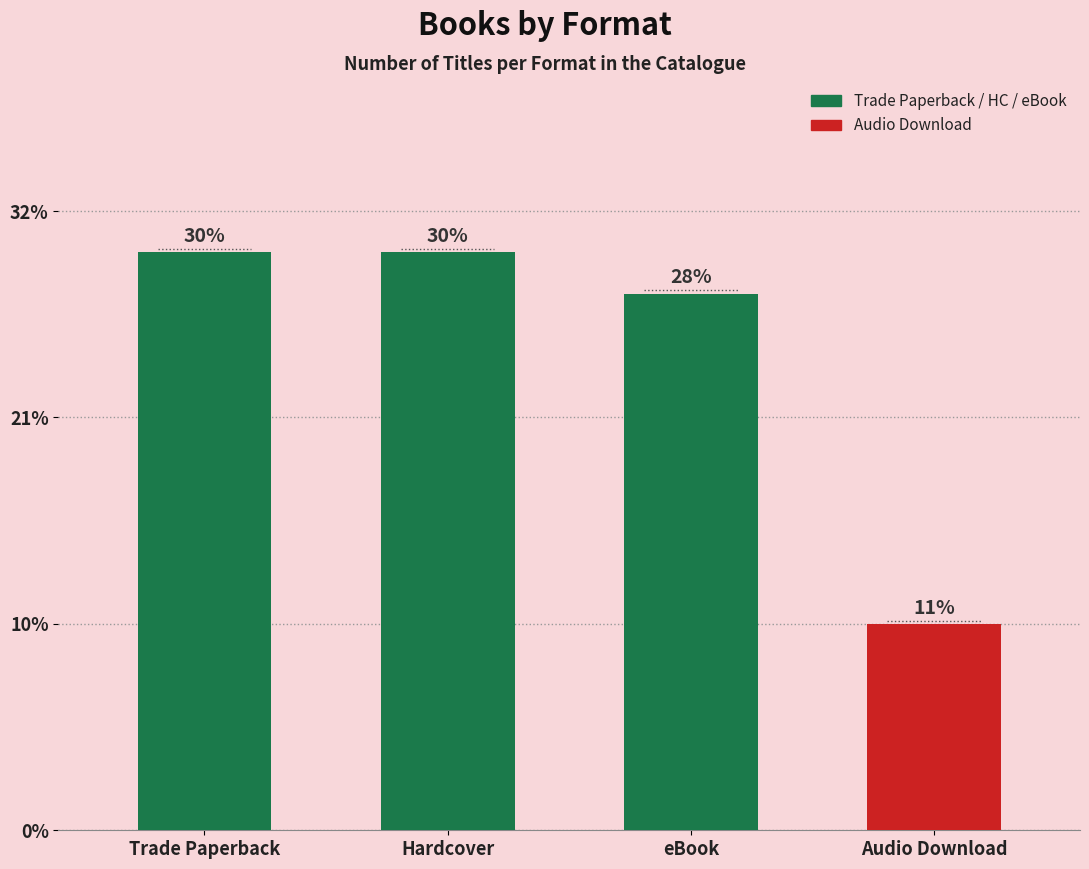

Are the bars horizontal?

No